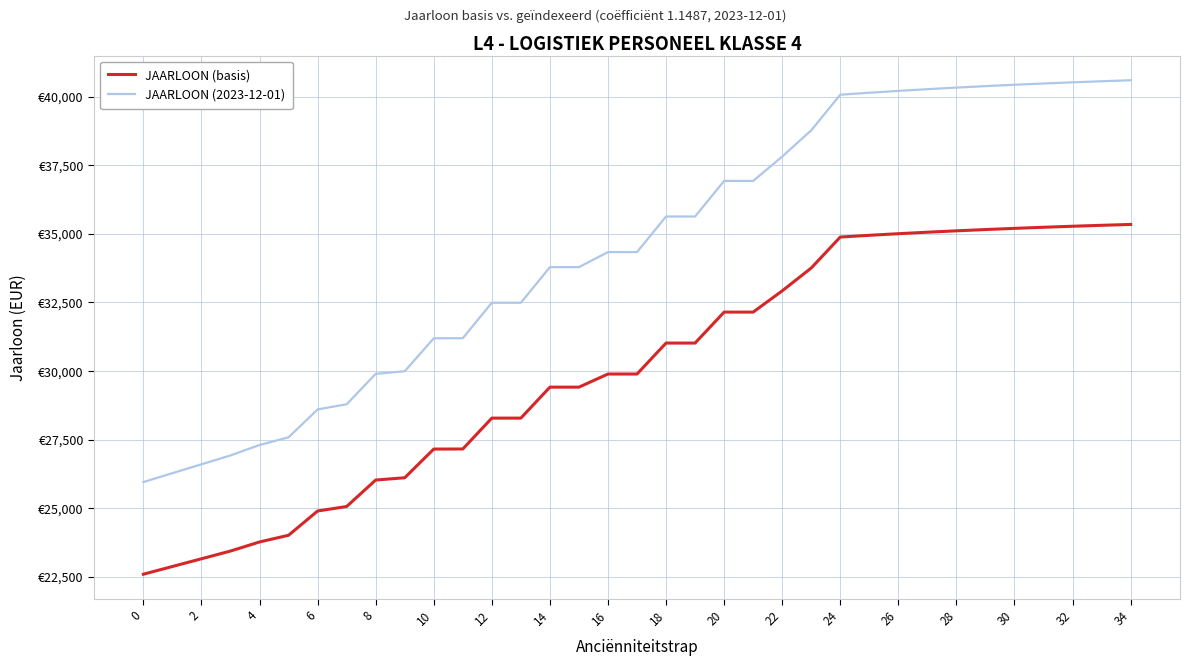

True or false: JAARLOON (basis) and JAARLOON (2023-12-01) intersect in this chart.

False